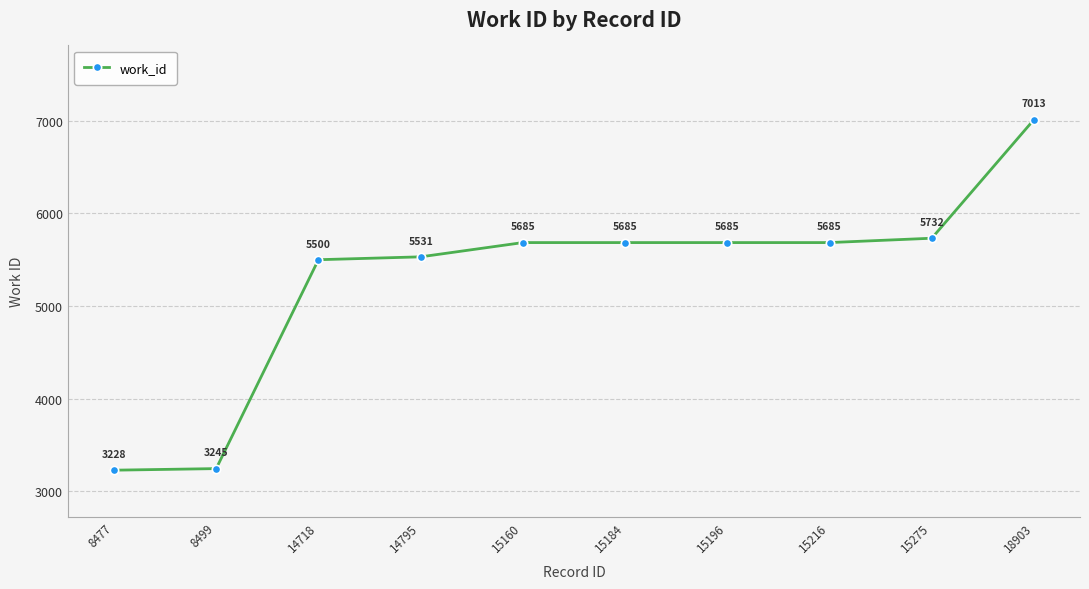

True or false: the data shows 2883 at 15160.

False